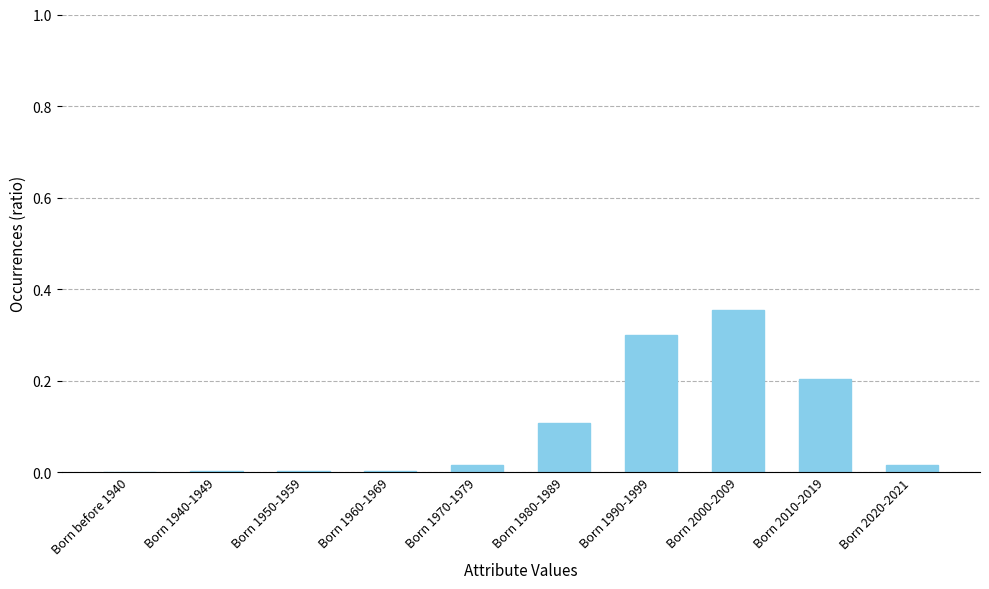

What is the sum of all values?

1.0